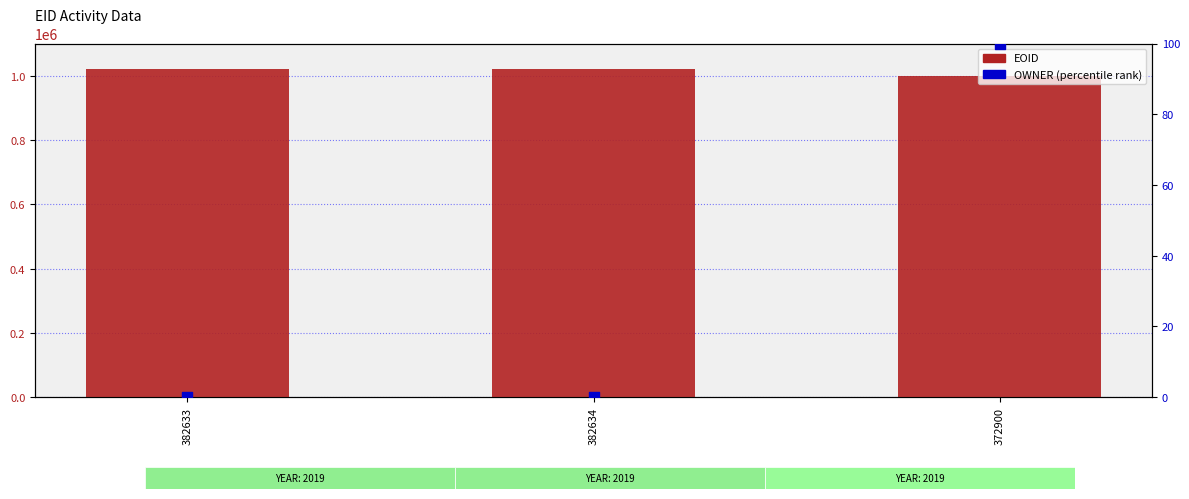

What is the total value across all series at 372900?

997780.0